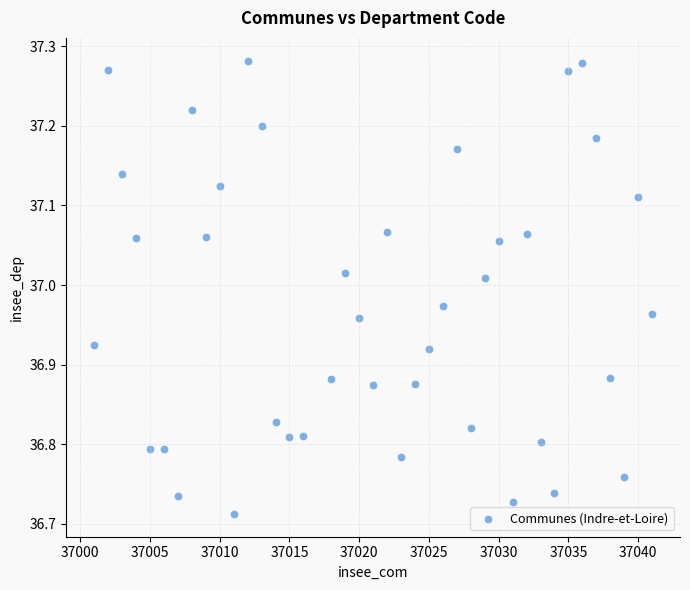

What is the range of X values (max minus min)?

40.0